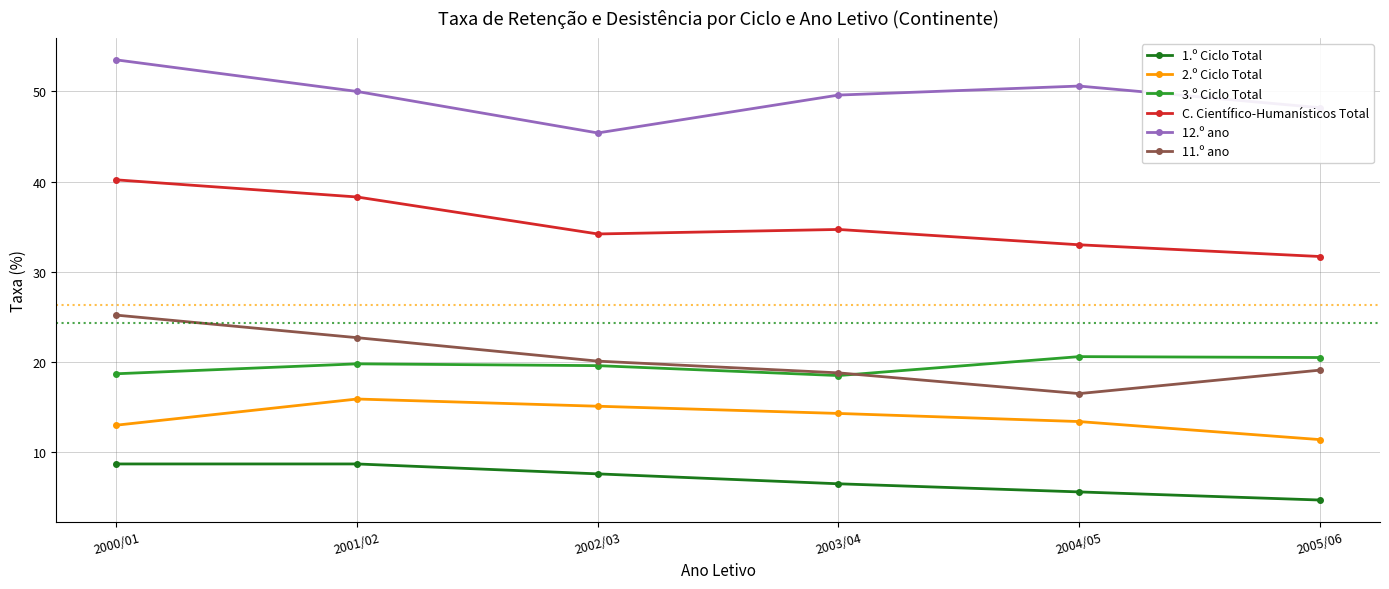

What position from the right is 2001/02?

5